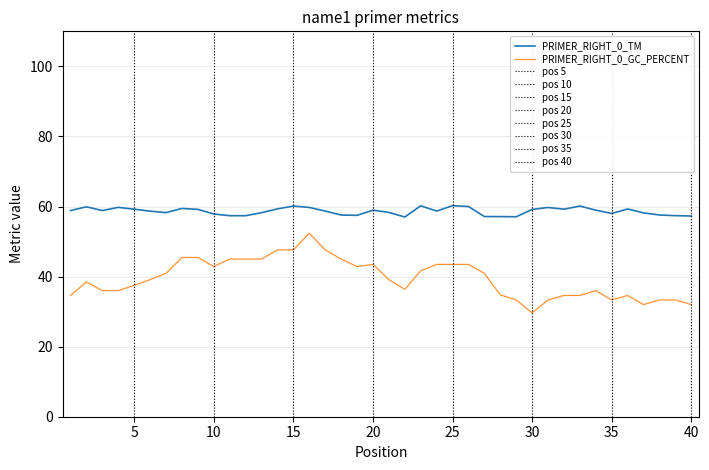

At which category does PRIMER_RIGHT_0_GC_PERCENT reach its first local peak?

2